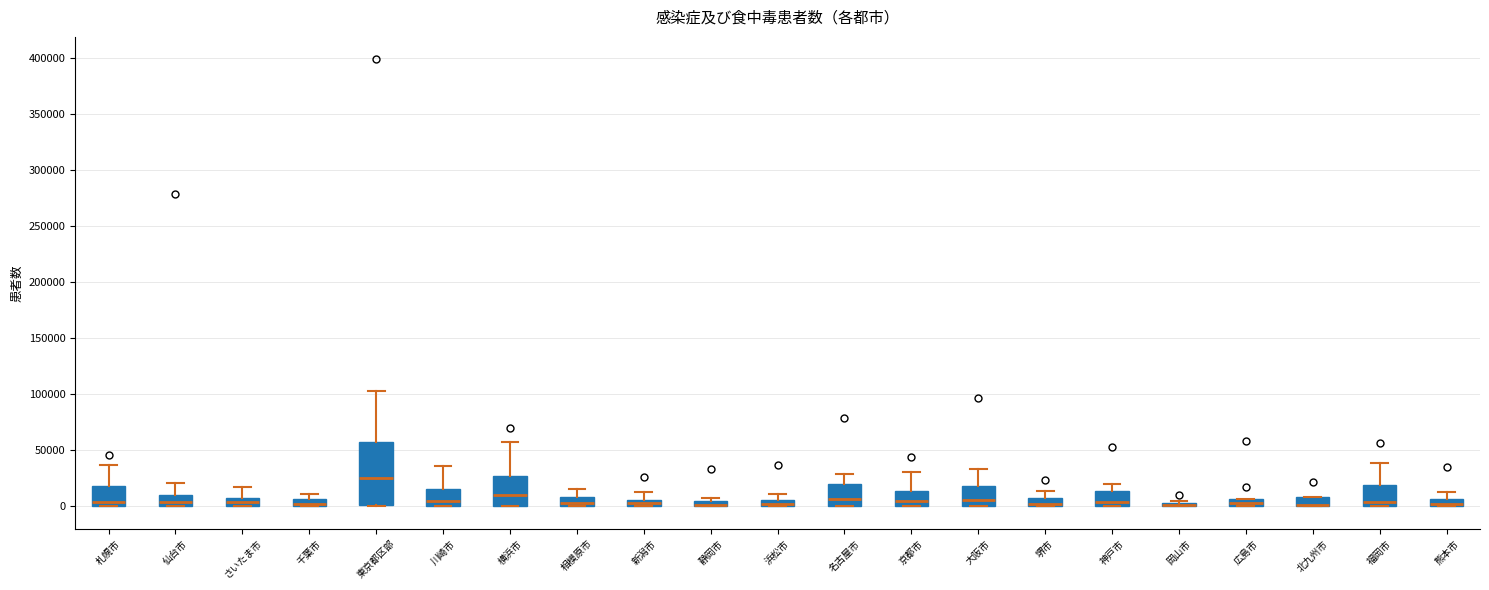

Where is the upper edge of the box for 堺市 on the y-axis? The values are not printed on the chart, so give them approximately, as read against the axis.

5000